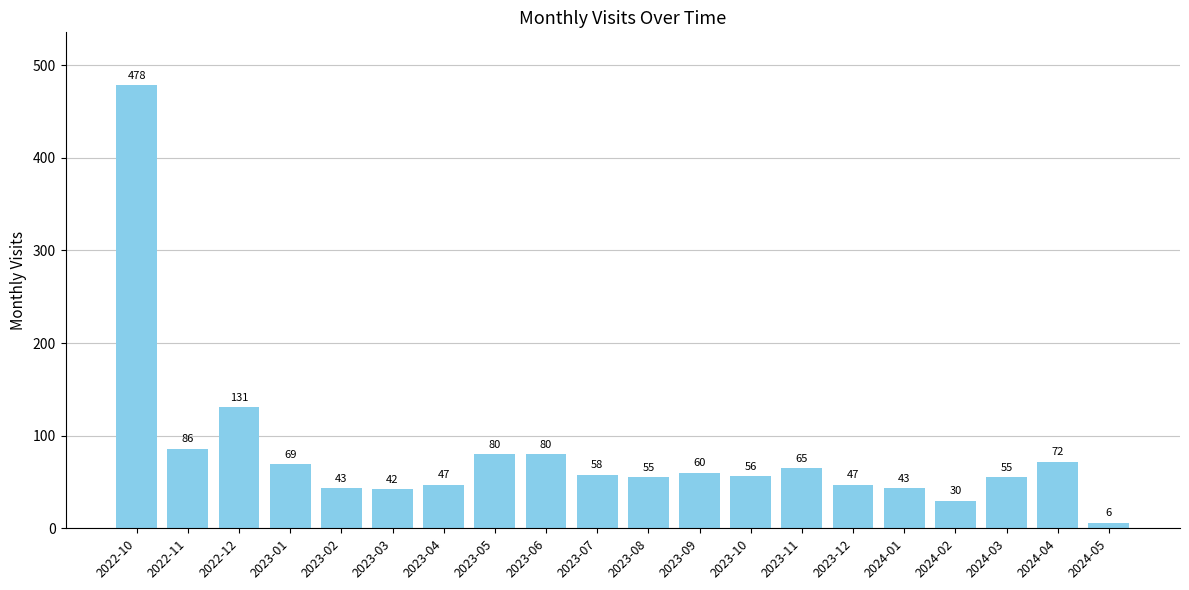

How many data points does each series have?

20